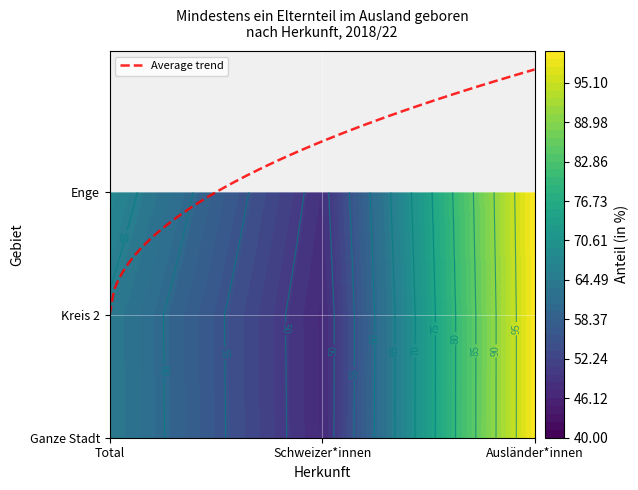

List the labels in order of Kreis 2 value, largest first.

Ausländer*innen, Total, Schweizer*innen